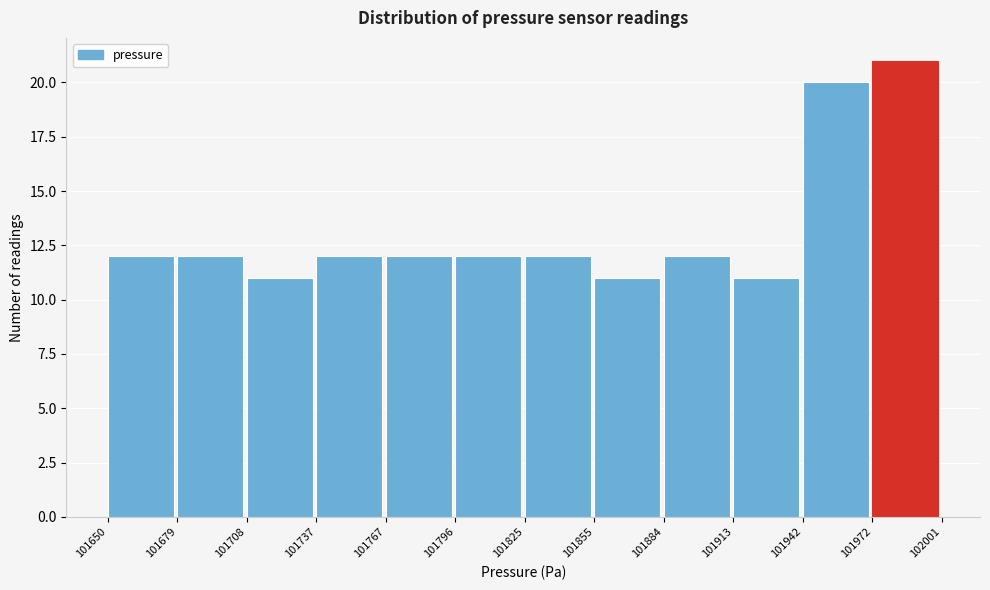

Reading left to right, list every bar in this chart as the range it spans on the x-axis followed by its height. The values are not printed on the chart, so give them approximately, as read against the axis.

101650 to 101679: 12
101679 to 101708: 12
101708 to 101737: 11
101737 to 101767: 12
101767 to 101796: 12
101796 to 101825: 12
101825 to 101855: 12
101855 to 101884: 11
101884 to 101913: 12
101913 to 101942: 11
101942 to 101972: 20
101972 to 102001: 21